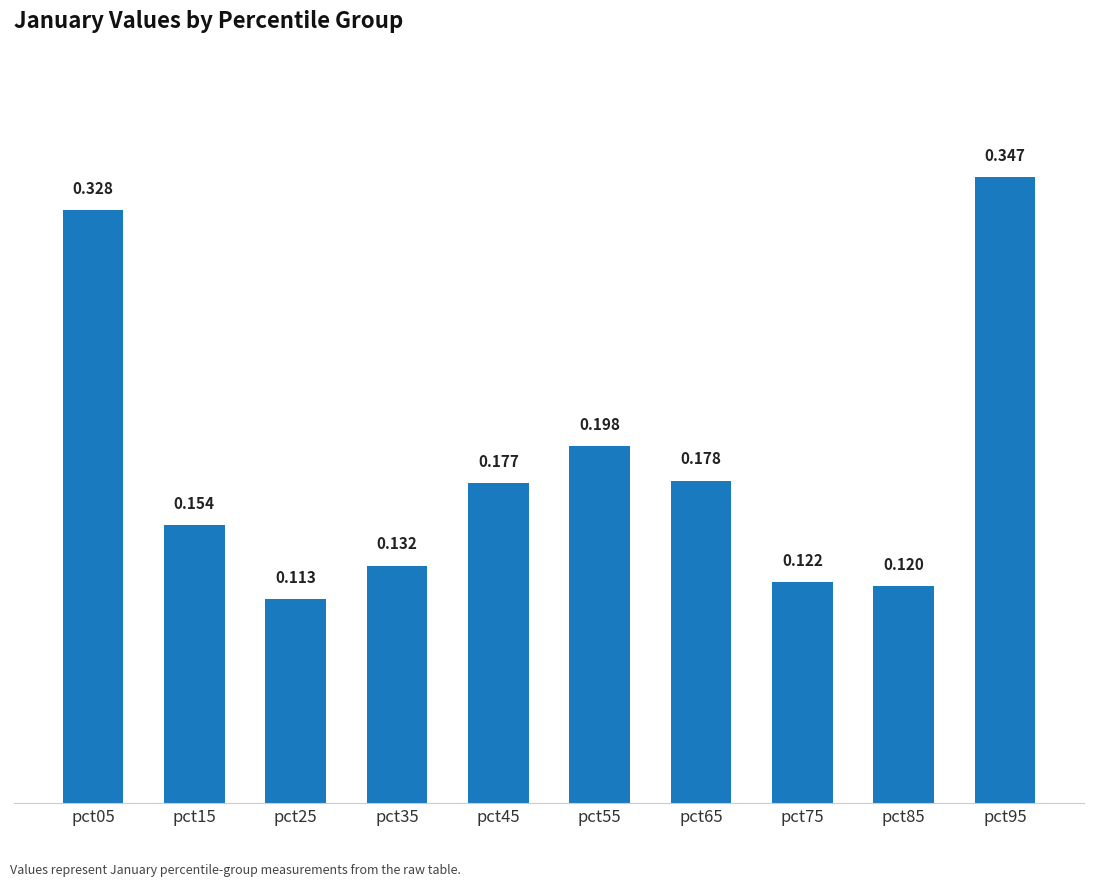

Which category has the lowest value across all series?

pct25